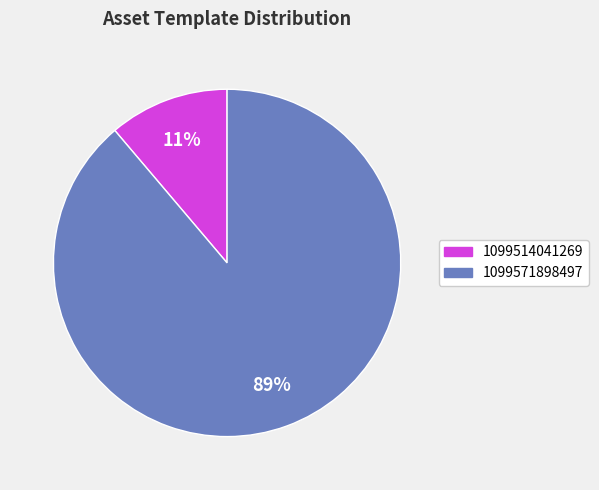

True or false: 1099514041269 accounts for 1% of the total.

False